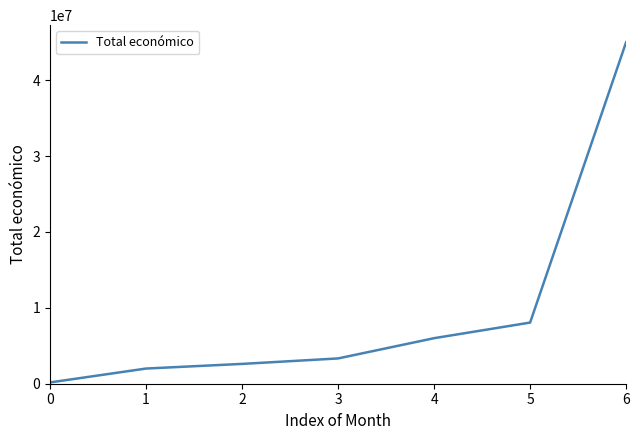

True or false: the data shows 1999580 at 1.

True